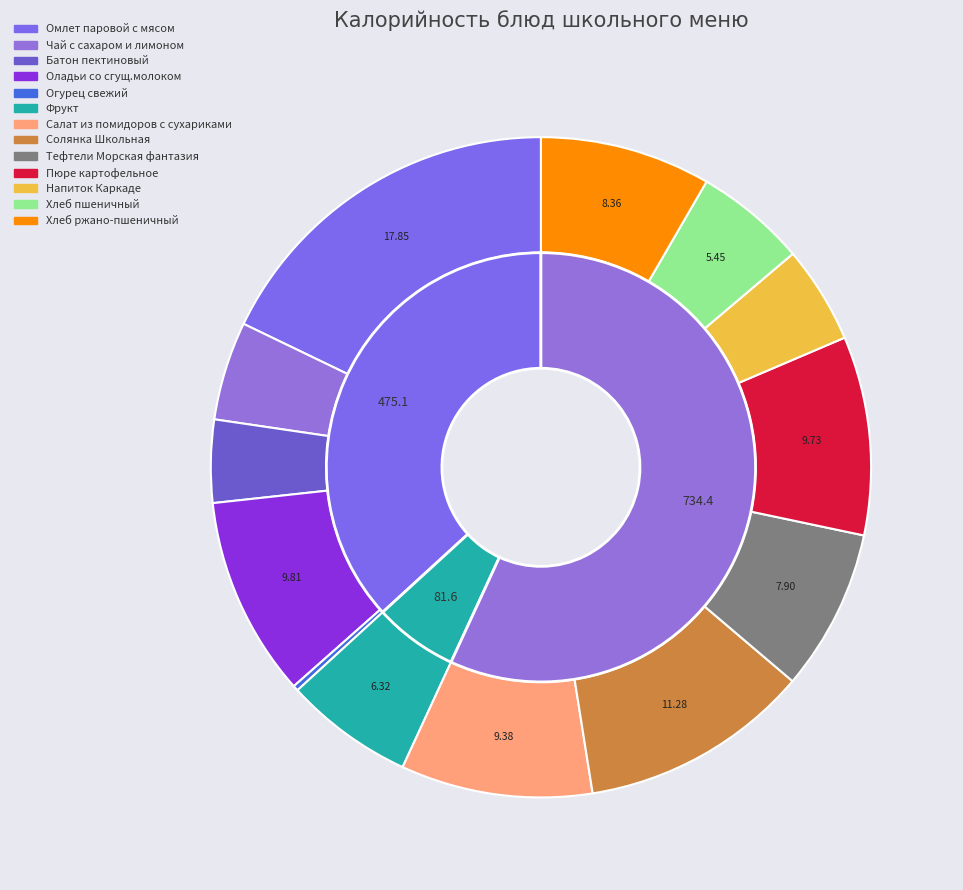

What is the change in value from Омлет паровой с мясом to Чай с сахаром и лимоном?

-168.1